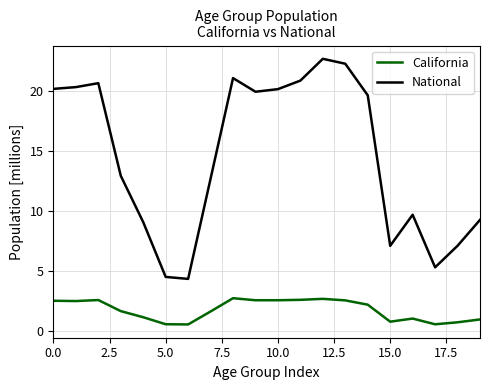

List the series in order of their peak value, highest first.

National, California